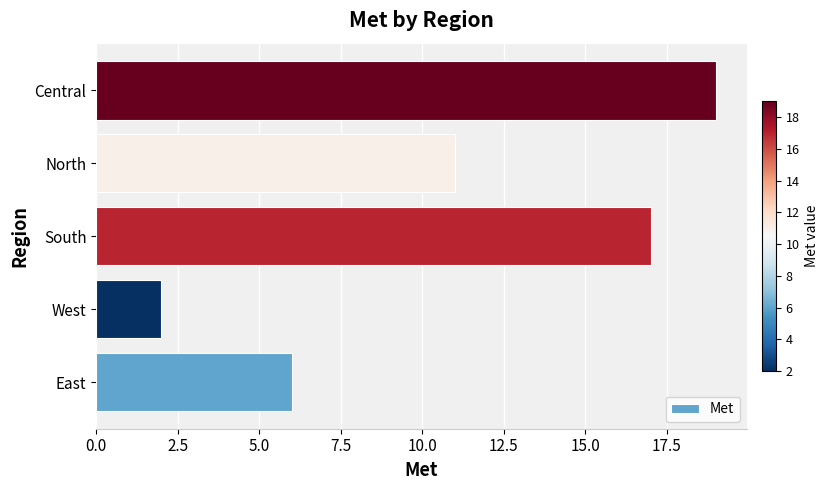

Where is the data nearest to the value 10?

North